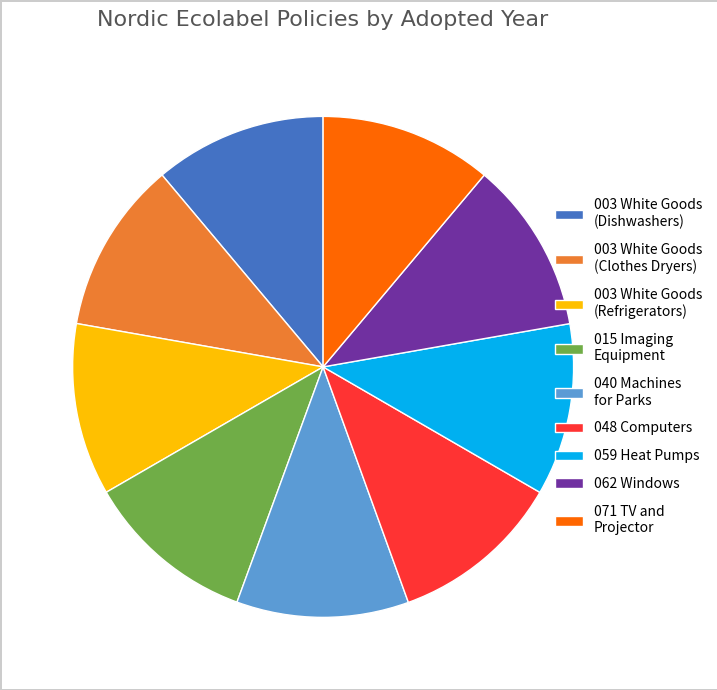

Is there a majority slice in this chart?

No